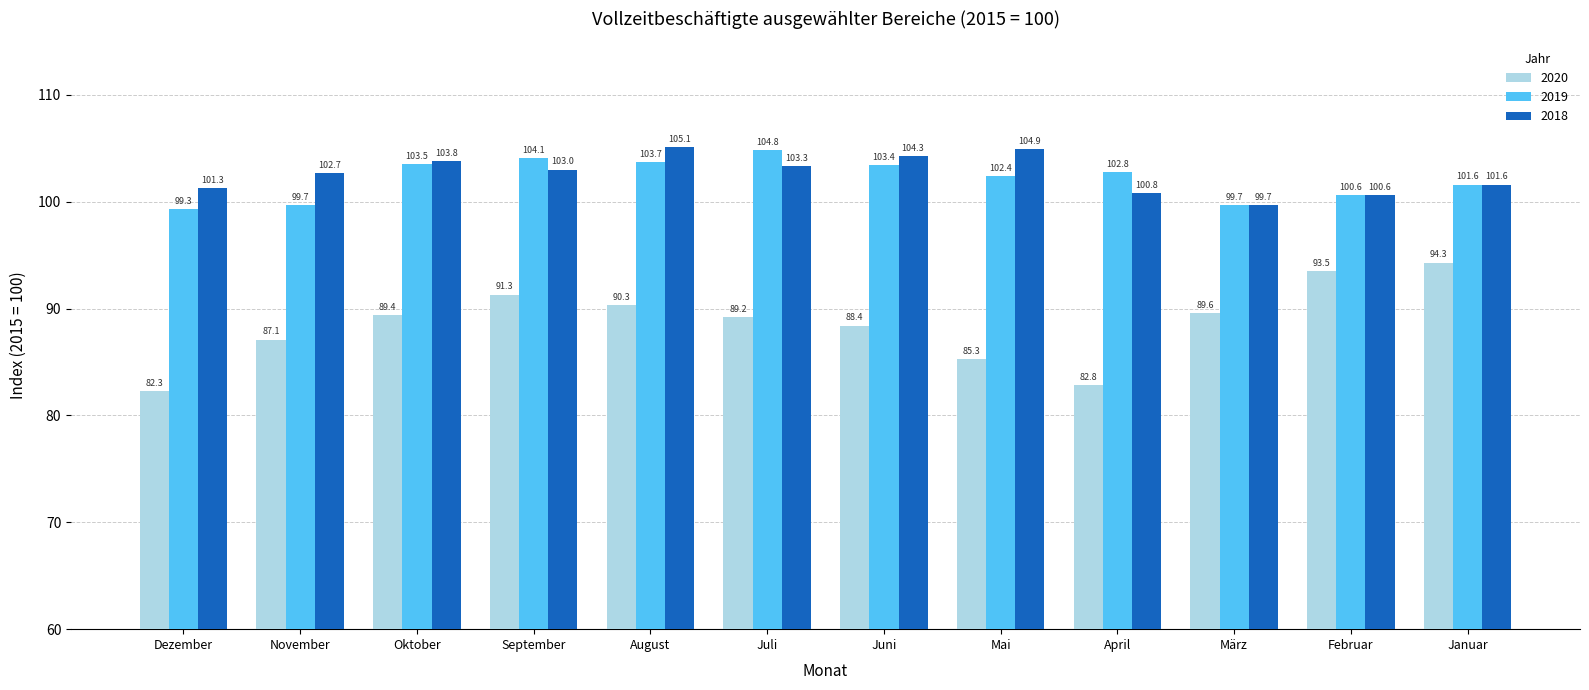

At which category is the sum across all series the highest?

August